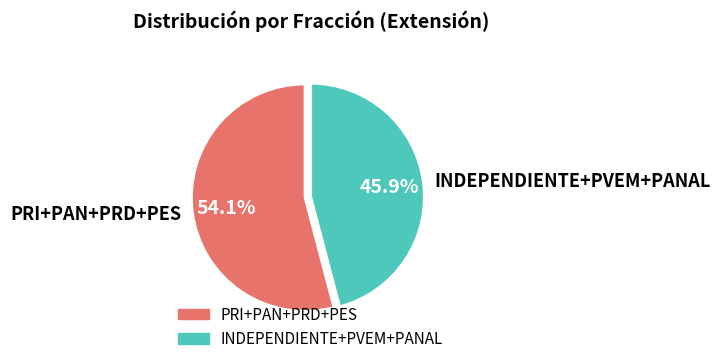

How many segments does this pie chart have?

2